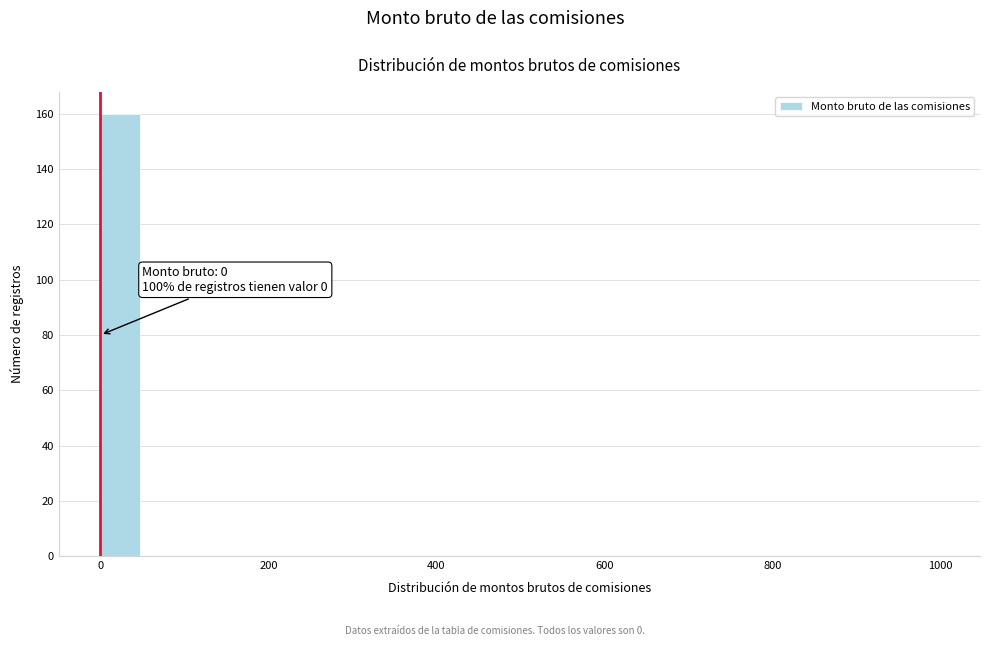

Around what value on the x-axis is the tallest bar? Give the approximate position of its centre, as read against the axis.

20